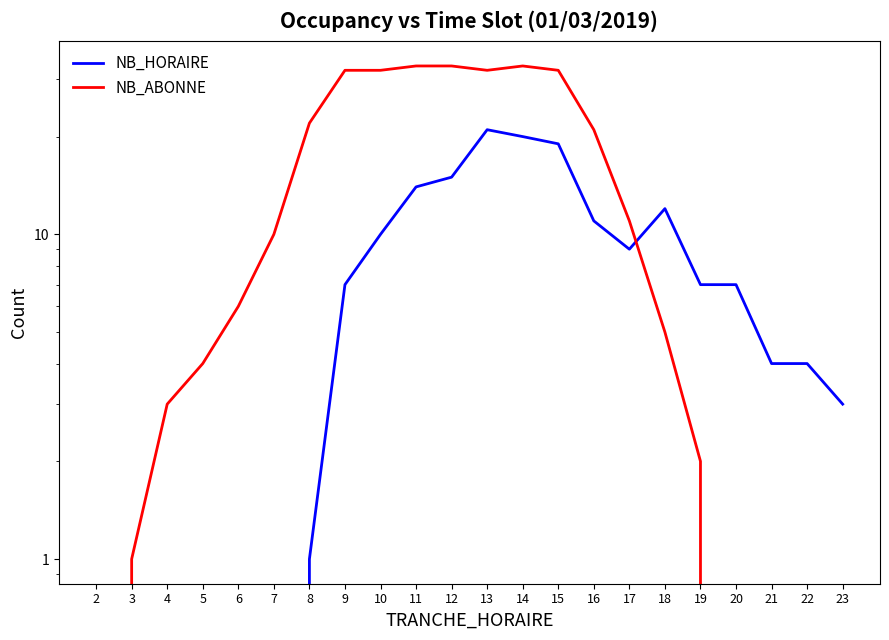

Rank the series by their average value, from lowest to highest.

NB_HORAIRE, NB_ABONNE